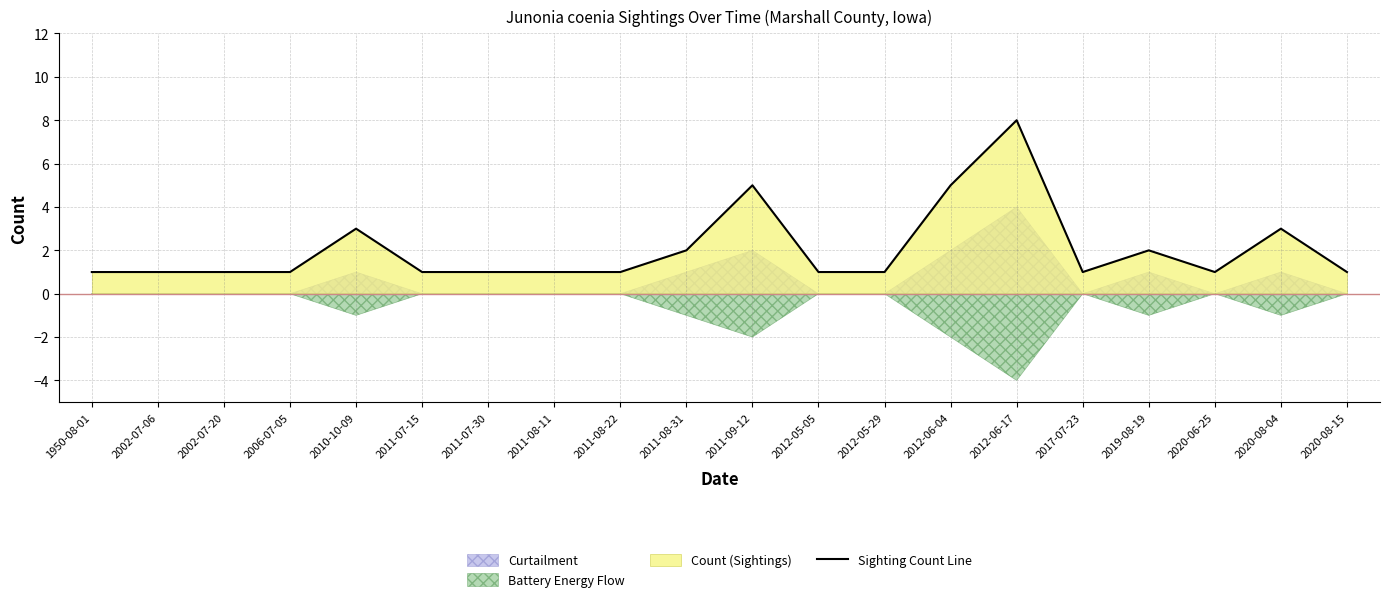

What is the difference between the values at 2010-10-09 and 2006-07-05?

2